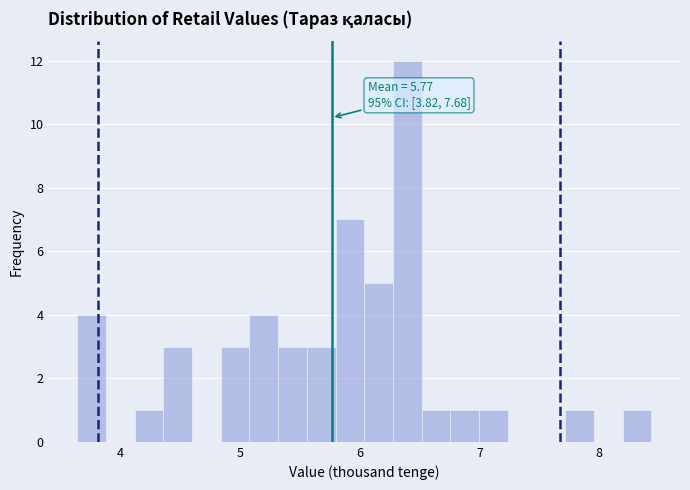

Read against the x-axis, roughly where is the centre of the tallest bar?

6.4